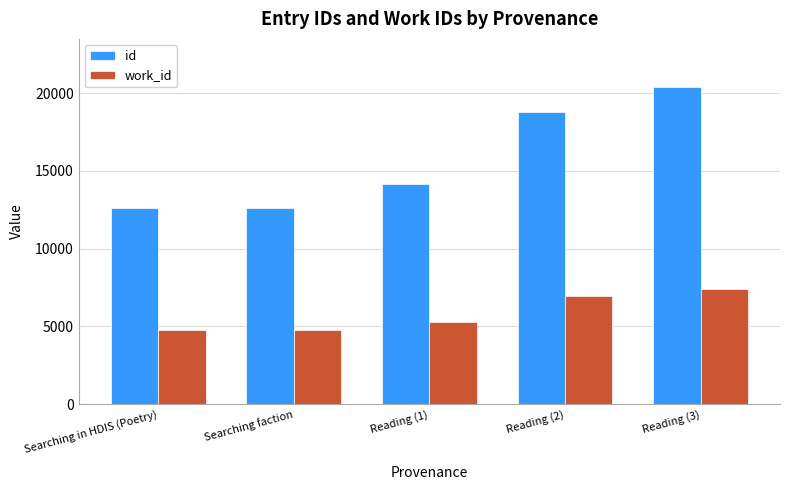

What is the difference between the second highest and second lowest values in the id series?

6166